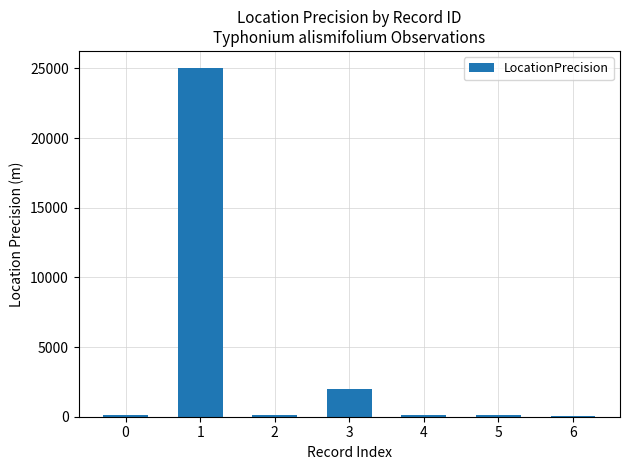

Which category has the highest value across all series?

1